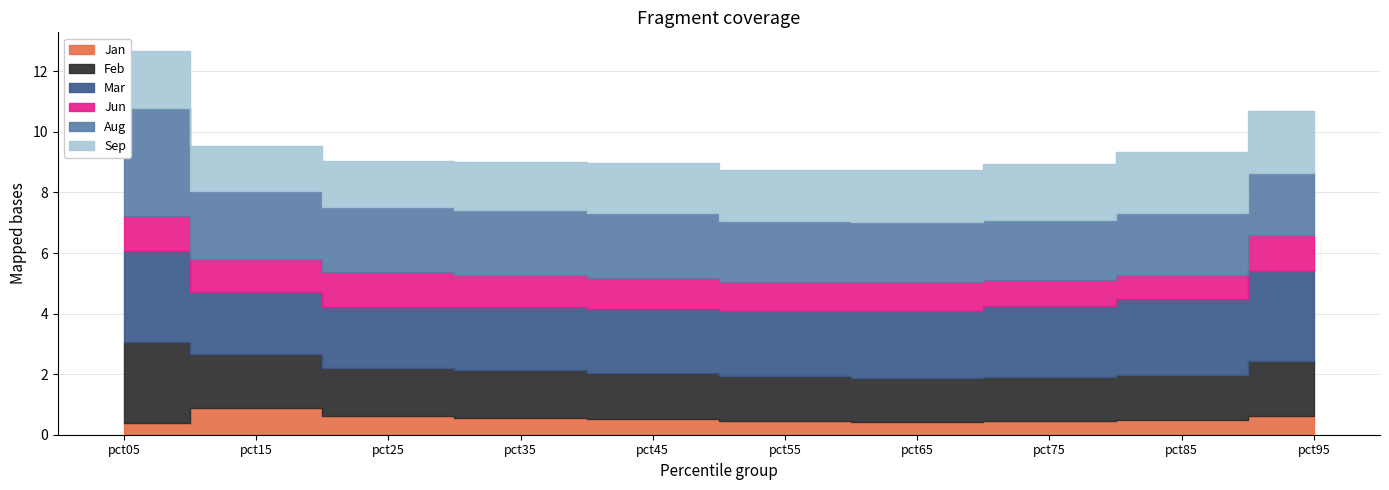

In Jan, how many points are higher than both neighbors (excluding endpoints)?

1